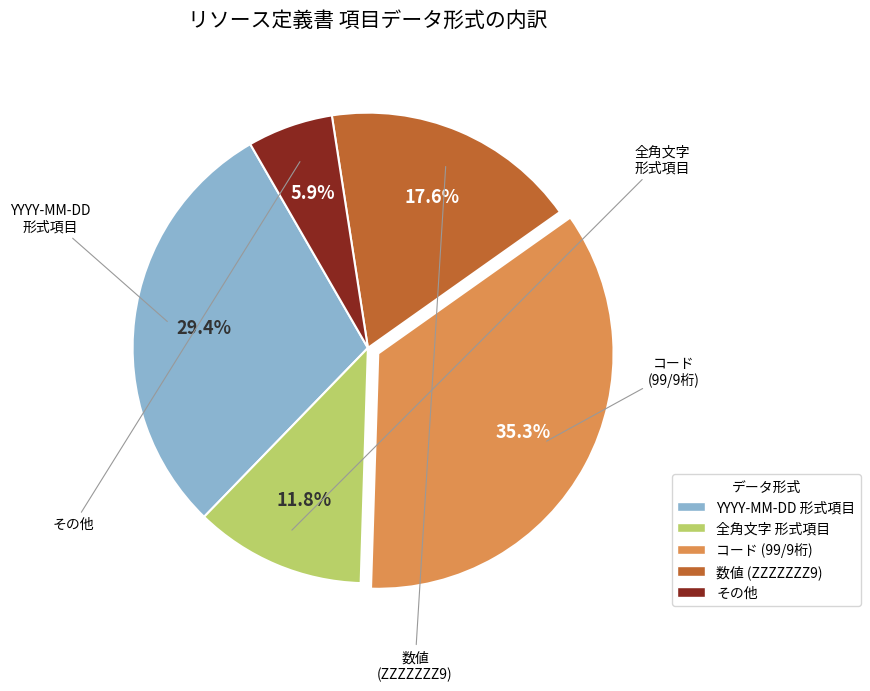

Is there a majority slice in this chart?

No